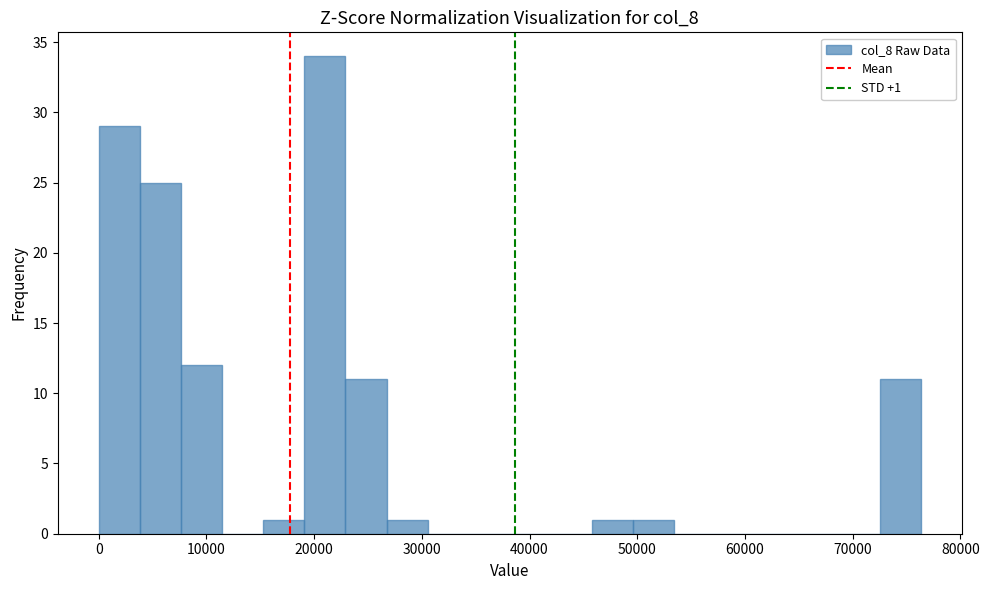

Around what value on the x-axis is the tallest bar? Give the approximate position of its centre, as read against the axis.

21000